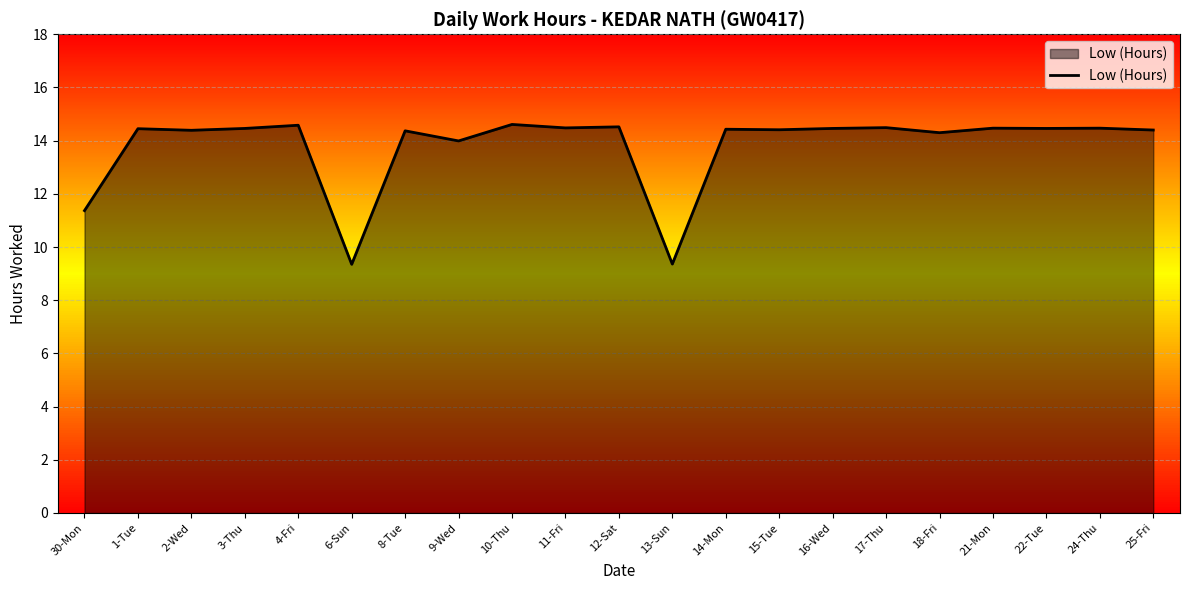

What is the difference between the values at 13-Sun and 4-Fri?

5.2